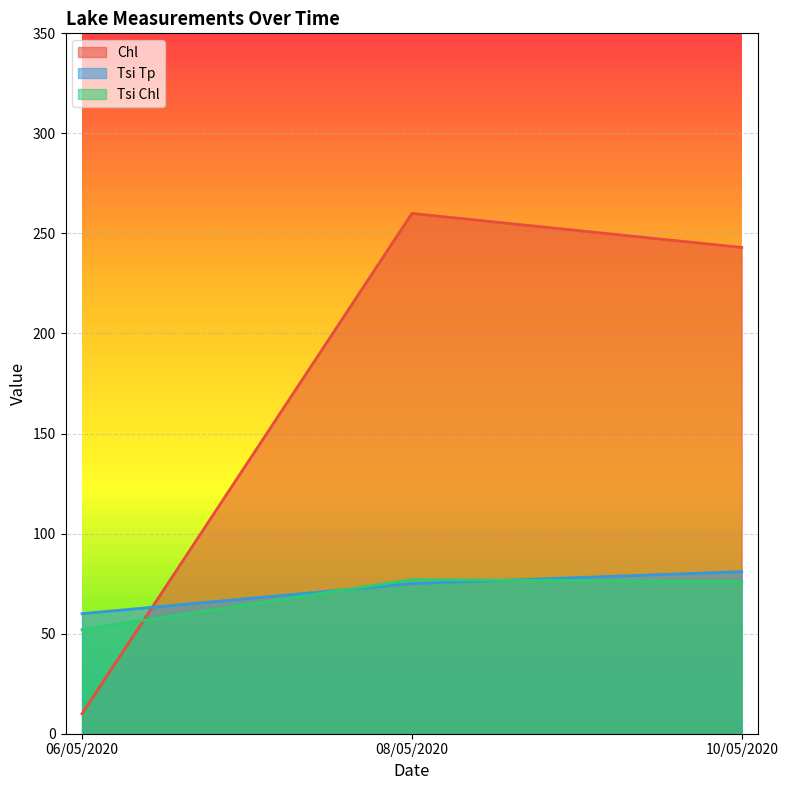

At how many categories does at least one series exceed 59?

3